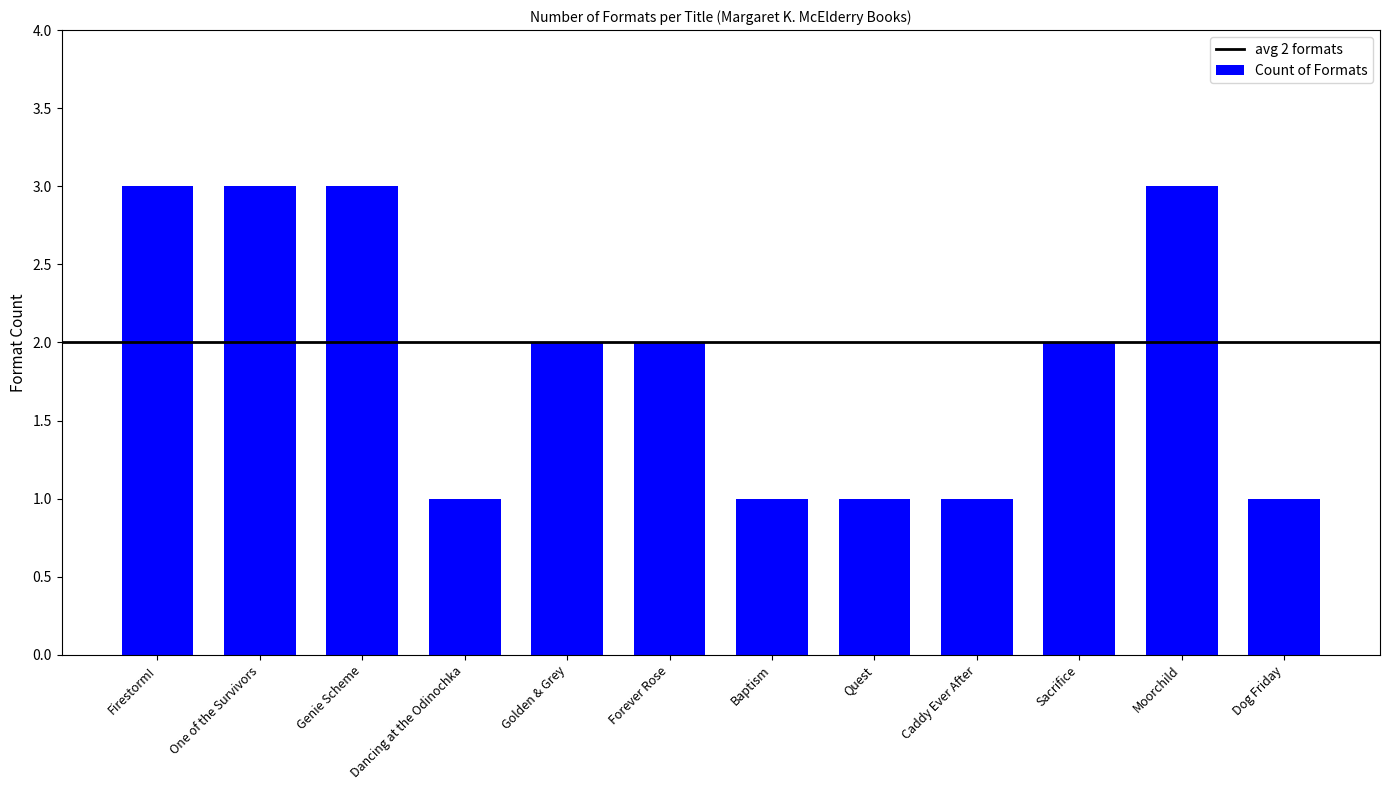

What value does the data have at Moorchild?

3